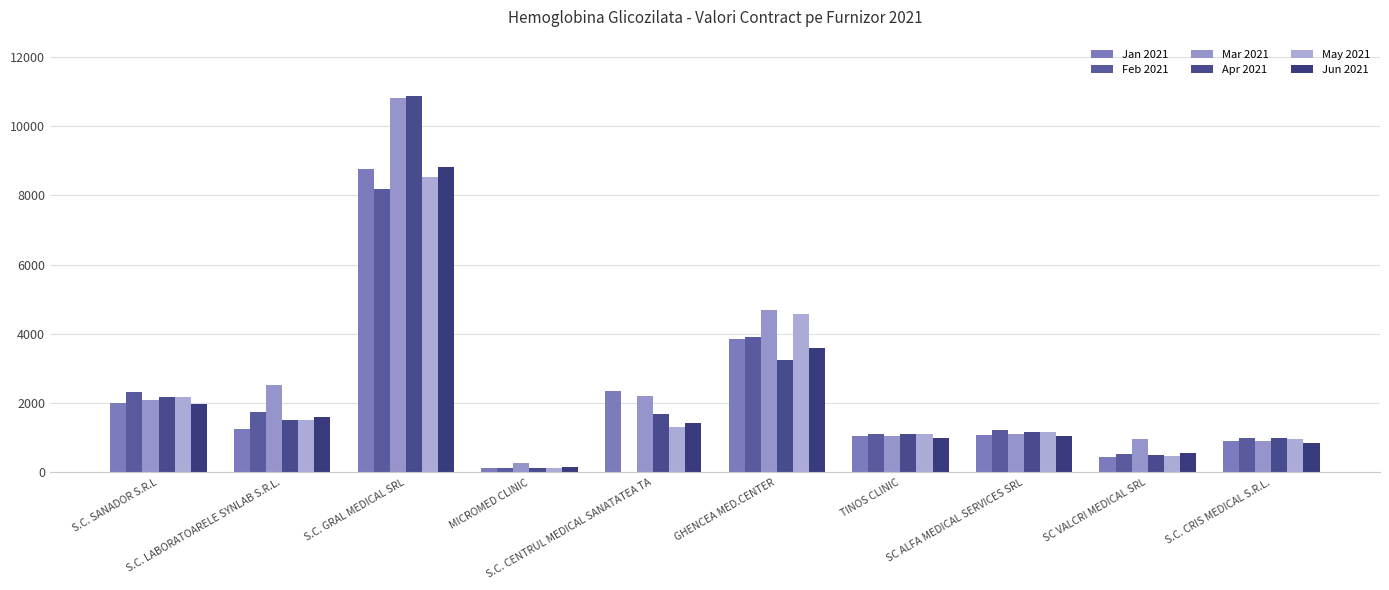

What is the maximum value shown in the chart?

10860